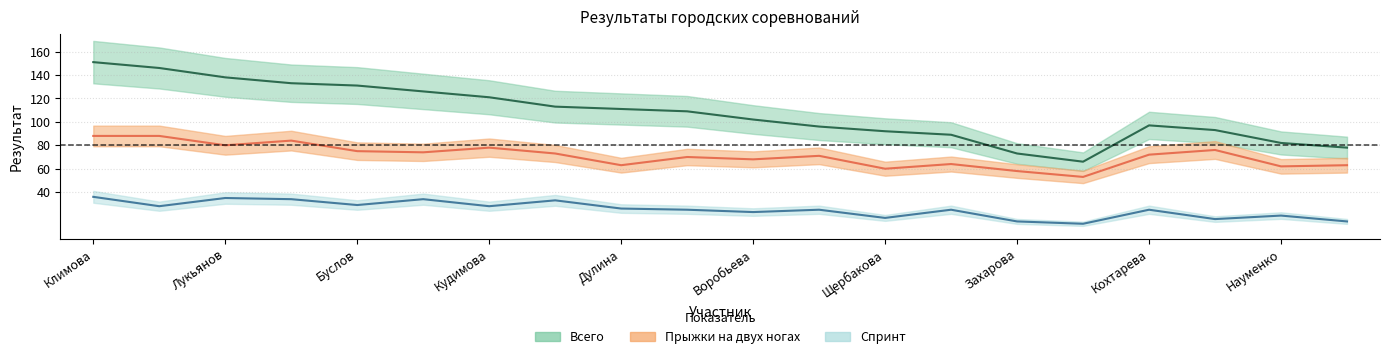

How many interior local peaks does the Прыжки на двух ногах series have?

6